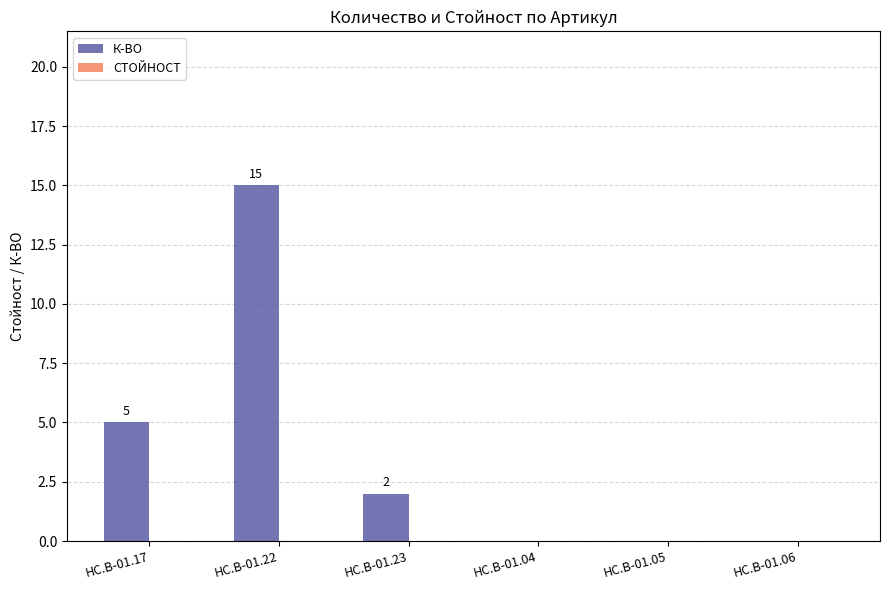

What is the greatest value displayed?

15